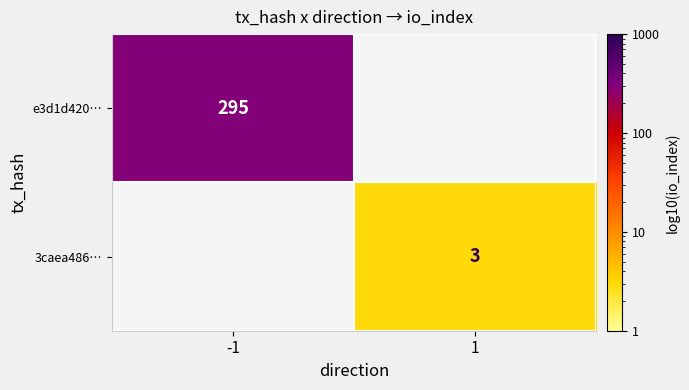

The e3d1d420… series shows 520 at -1. True or false?

False